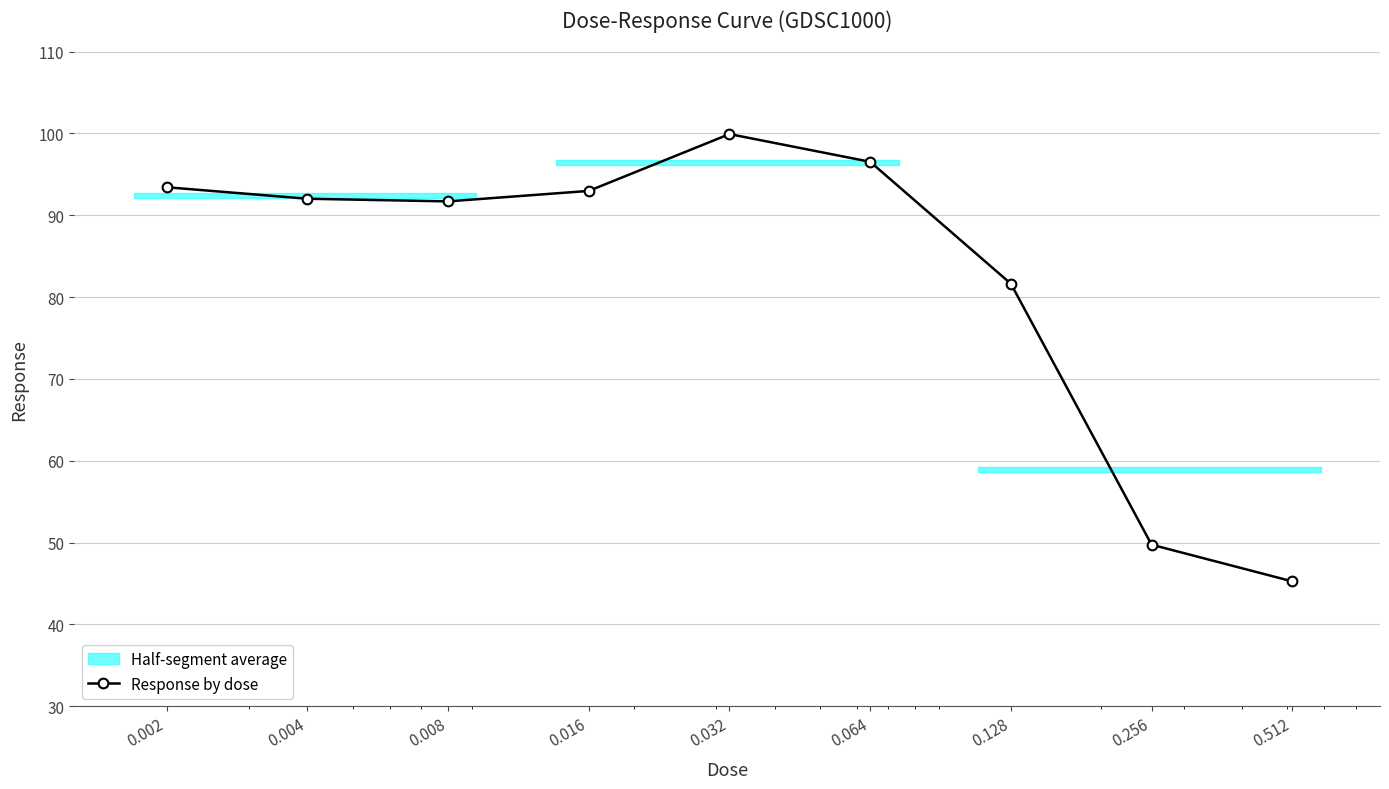

The chart shows a value of 93.0 at 0.016. True or false?

True